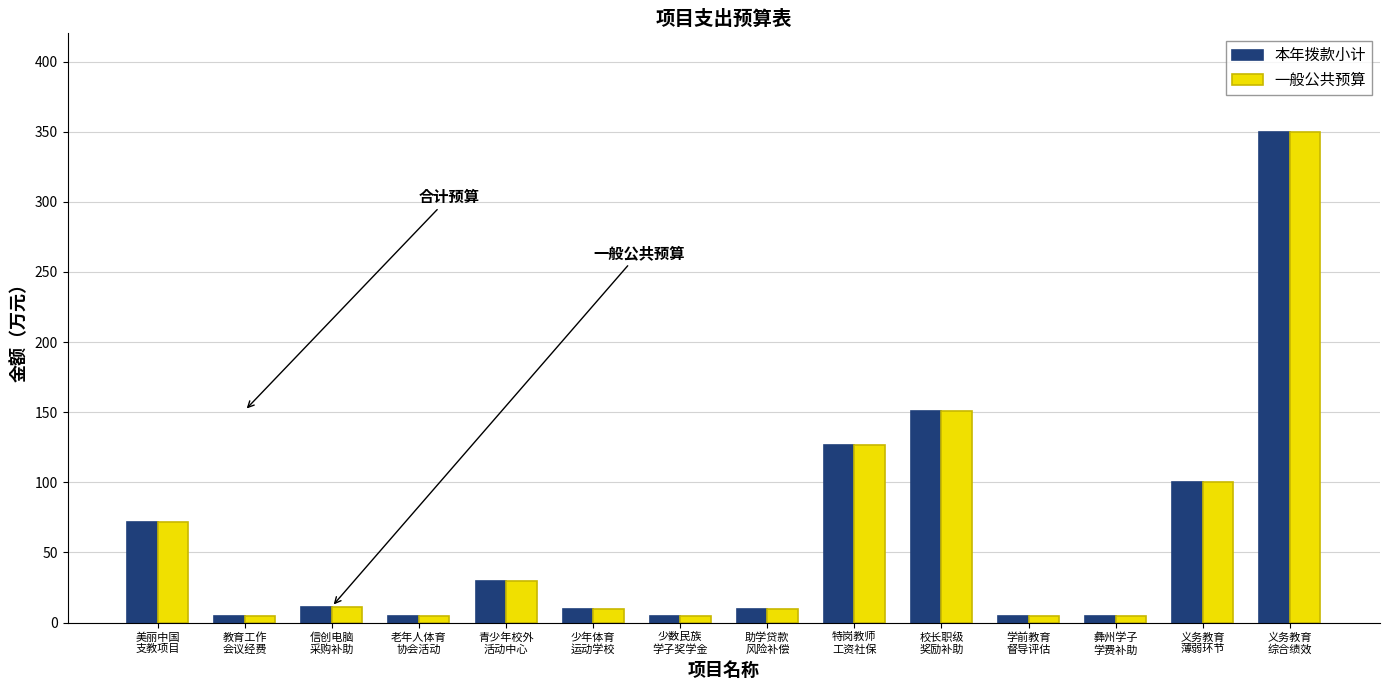

What is the maximum value for 一般公共预算?

350.0